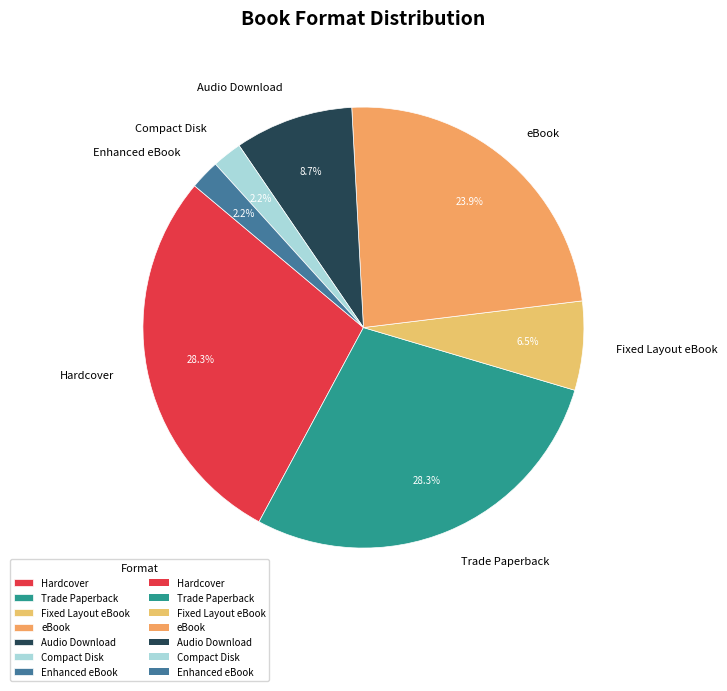

To the nearest percent, what is the difference between the Hardcover and Audio Download slice percentages?

20%